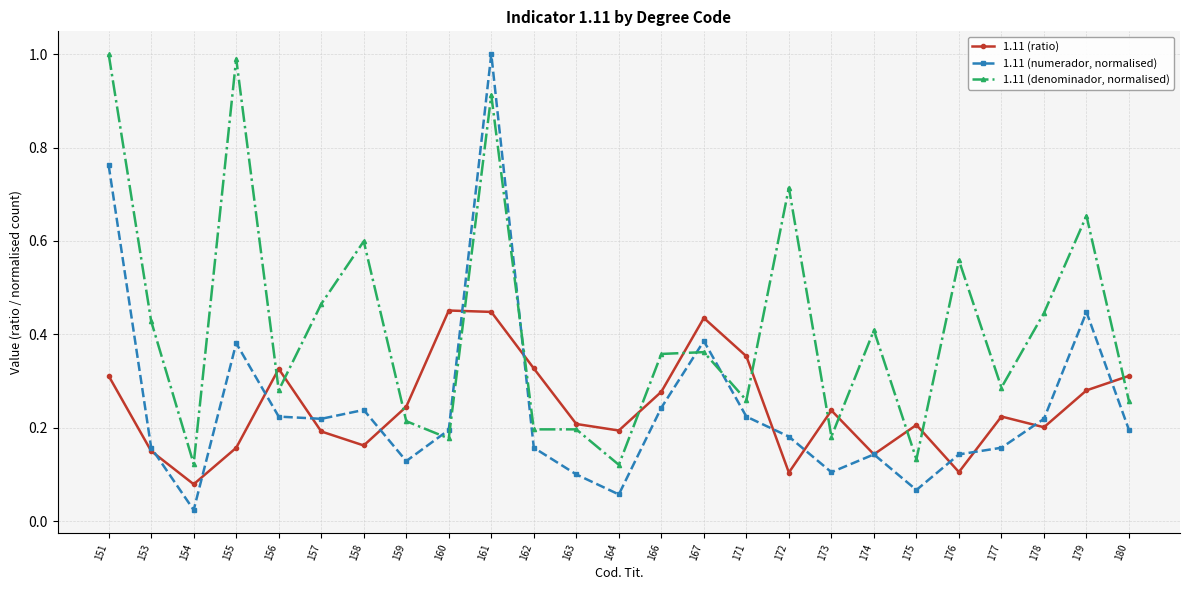

What is the maximum value shown in the chart?

1.0